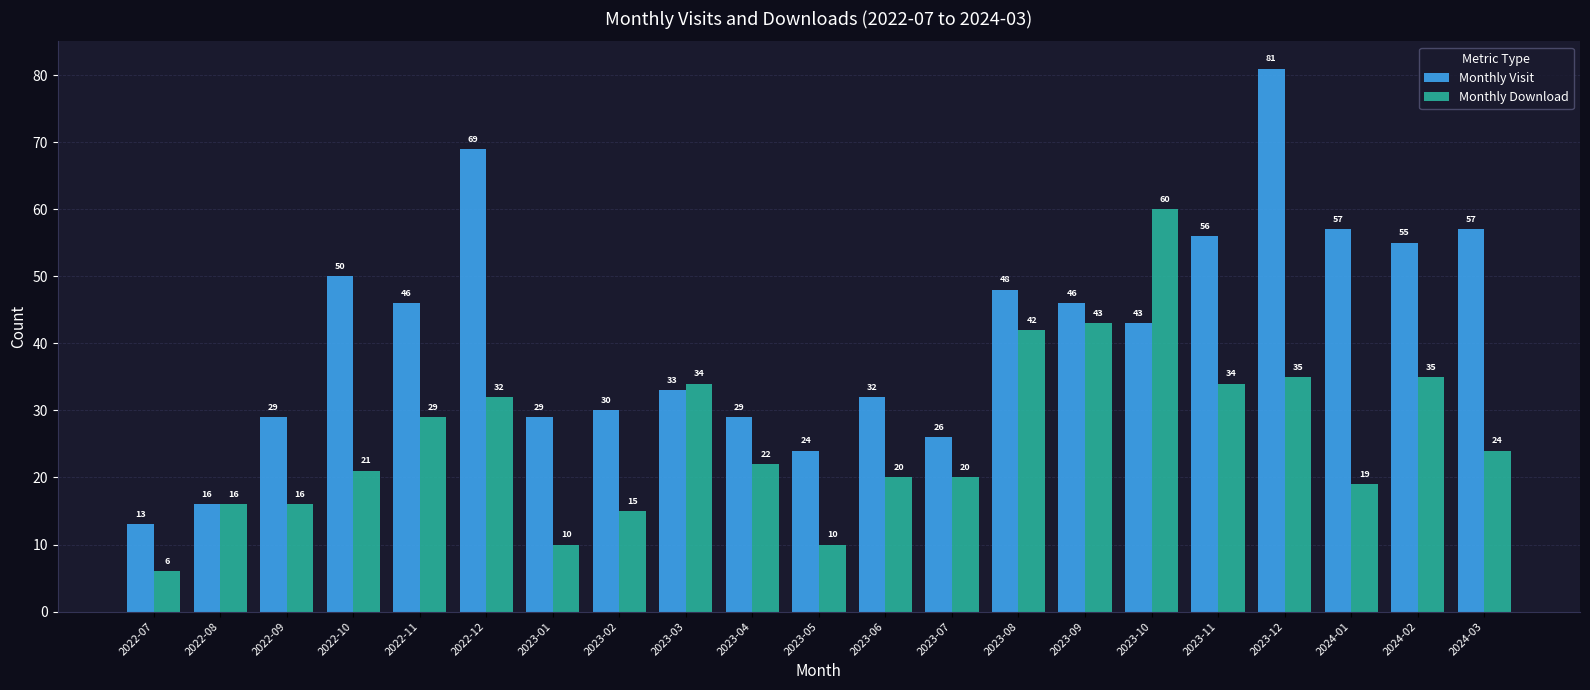

Reading left to right, what are all the values shown in this chart?

Monthly Visit: 2022-07=13	2022-08=16	2022-09=29	2022-10=50	2022-11=46	2022-12=69	2023-01=29	2023-02=30	2023-03=33	2023-04=29	2023-05=24	2023-06=32	2023-07=26	2023-08=48	2023-09=46	2023-10=43	2023-11=56	2023-12=81	2024-01=57	2024-02=55	2024-03=57
Monthly Download: 2022-07=6	2022-08=16	2022-09=16	2022-10=21	2022-11=29	2022-12=32	2023-01=10	2023-02=15	2023-03=34	2023-04=22	2023-05=10	2023-06=20	2023-07=20	2023-08=42	2023-09=43	2023-10=60	2023-11=34	2023-12=35	2024-01=19	2024-02=35	2024-03=24